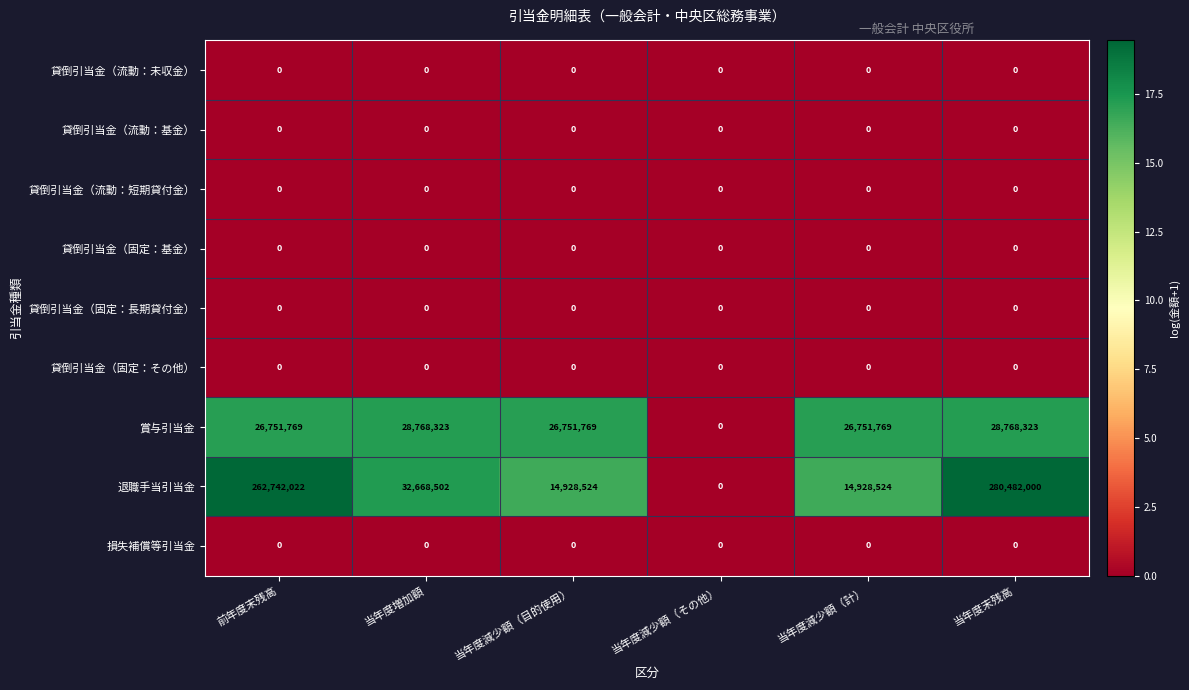

Between 当年度減少額（計） and 当年度末残高, which series saw the biggest shift?

退職手当引当金